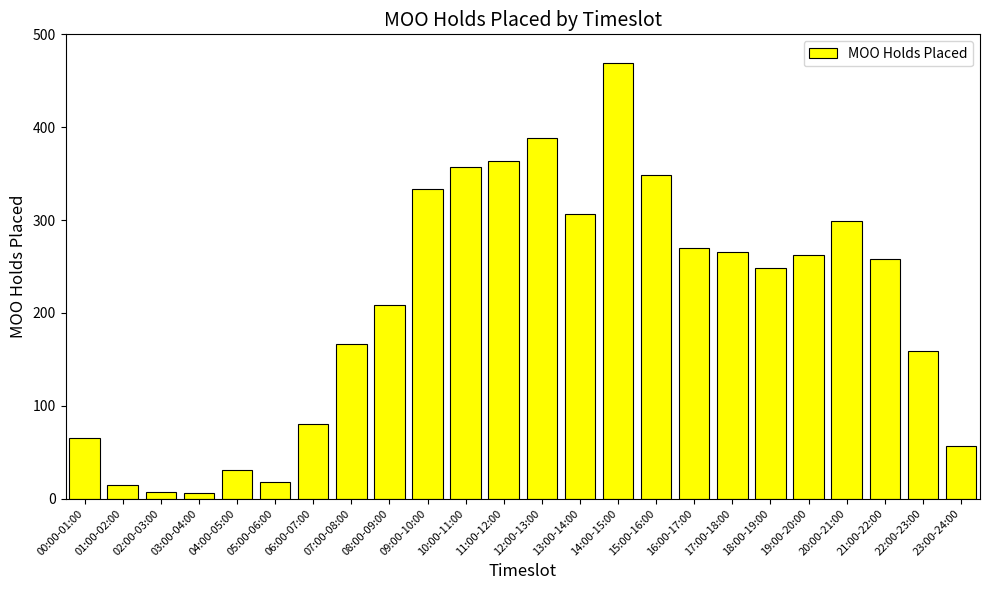

Does the chart contain any negative values?

No